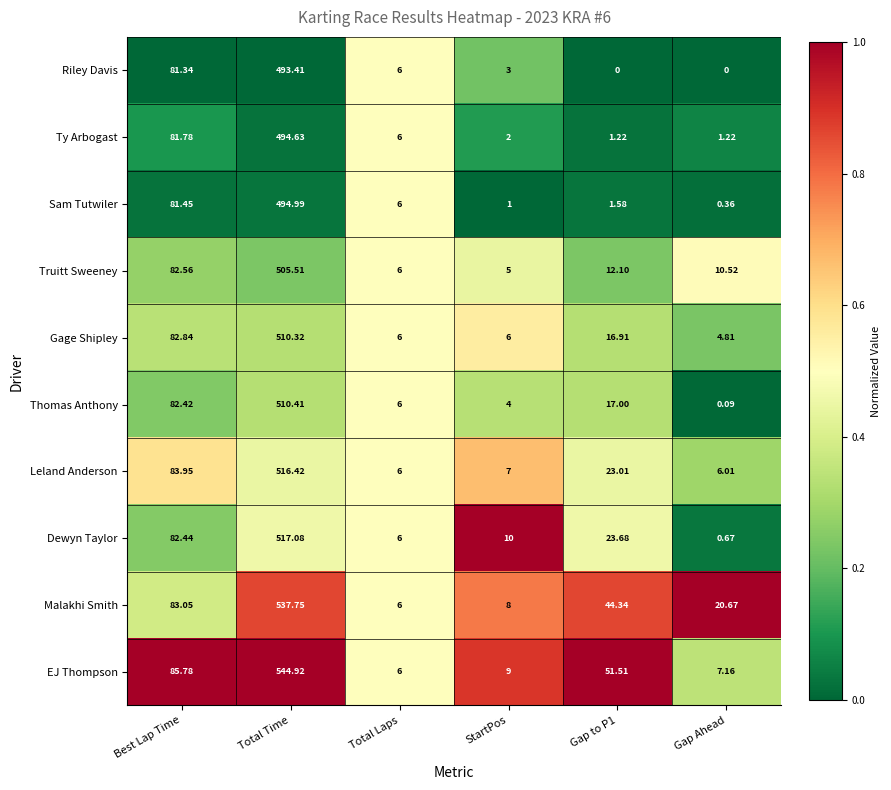

Between Best Lap Time and Total Laps, which series saw the biggest shift?

EJ Thompson